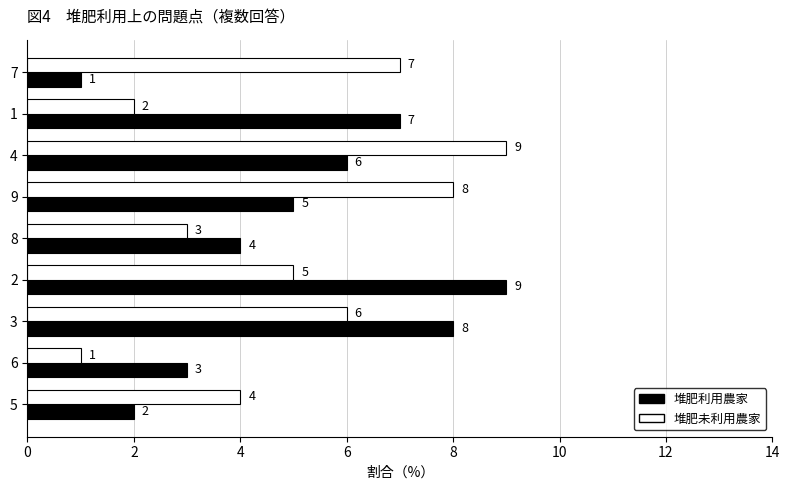

How many 堆肥未利用農家 values are between 3 and 7?

5